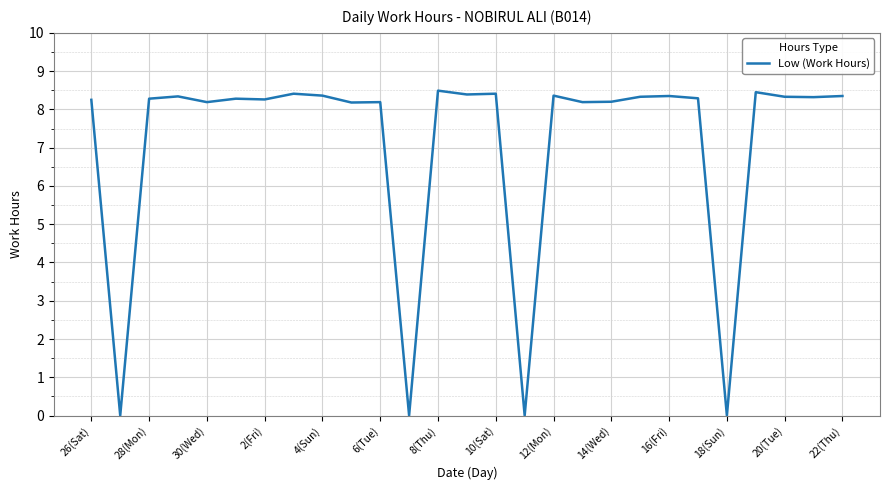

How many lines are shown in the chart?

1